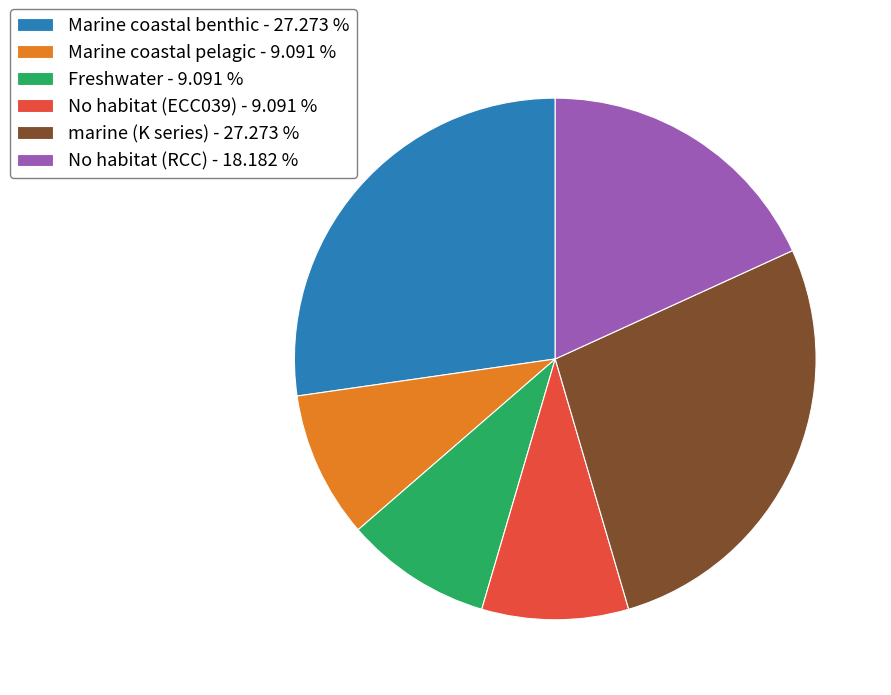

Approximately how many times larger is the value at No habitat (RCC) - 18.182 % compared to marine (K series) - 27.273 %?

0.7